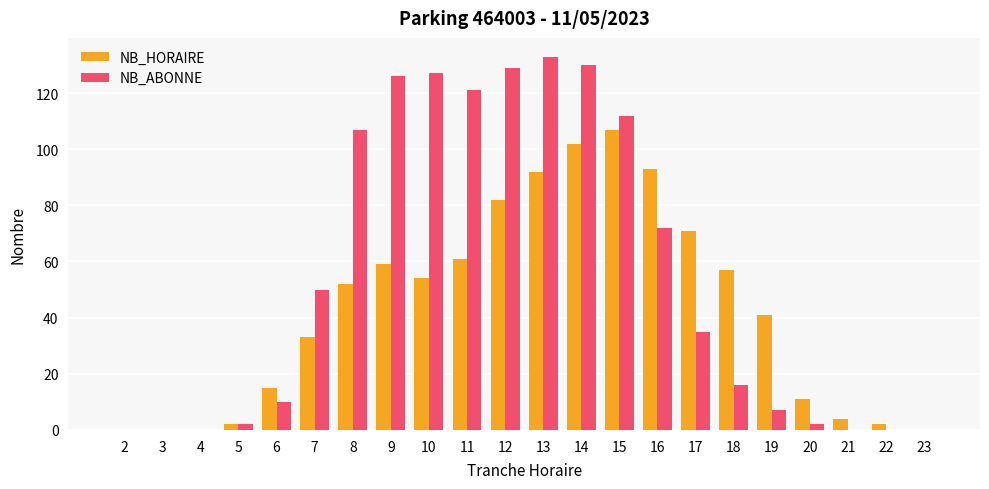

How many groups of bars are there?

22